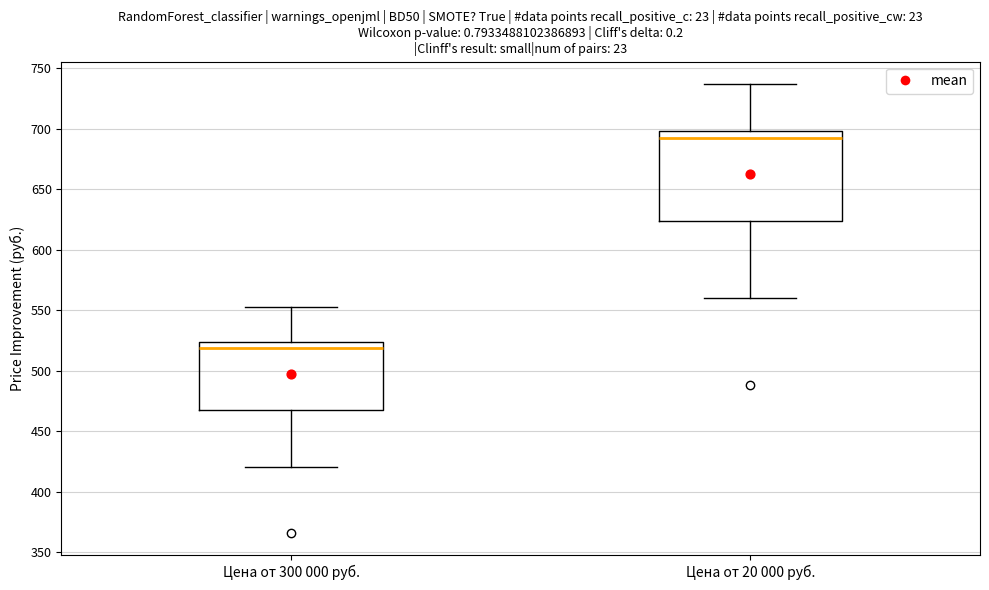

Which box has the lowest median line?

Цена от 300 000 руб.